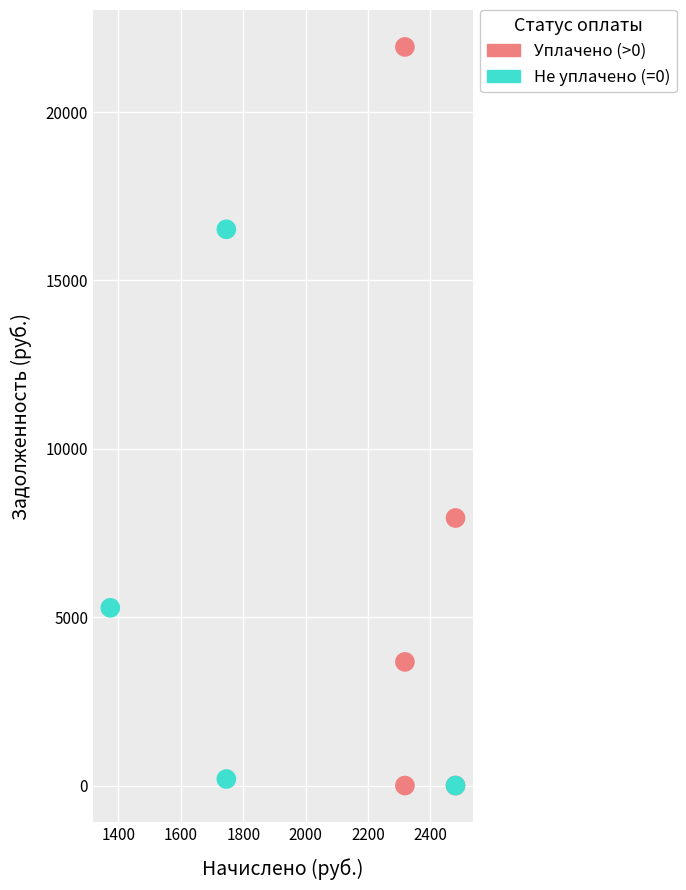

Which series reaches the maximum Y coordinate?

Уплачено (>0)